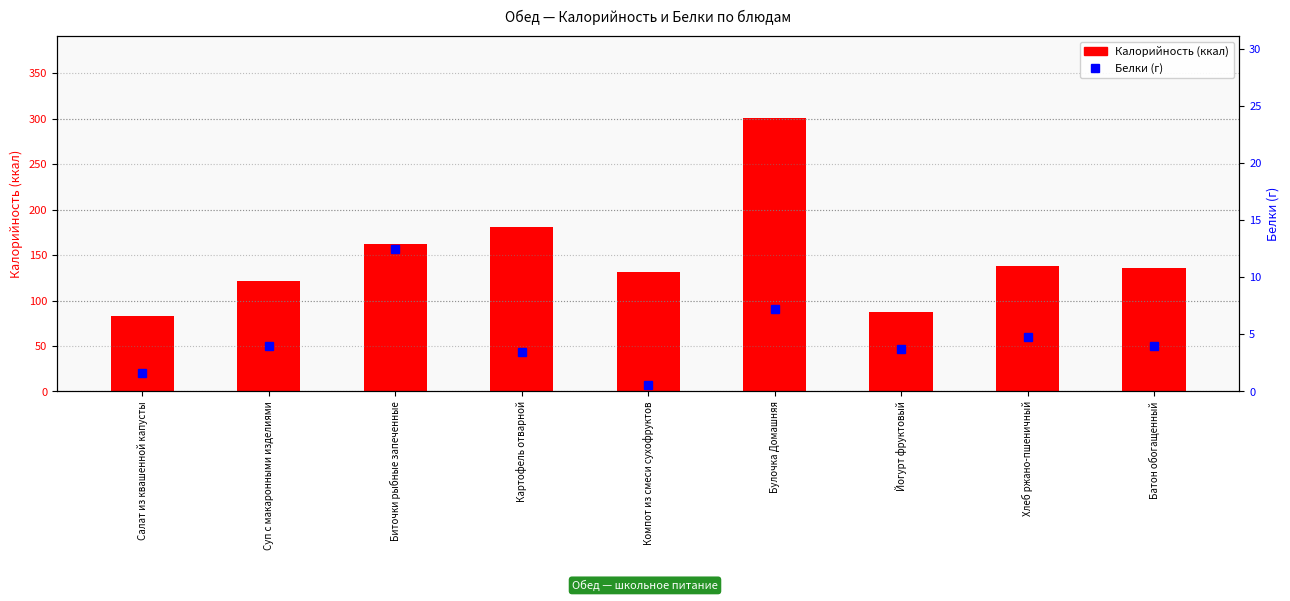

Which series has the largest range (max minus min)?

Калорийность